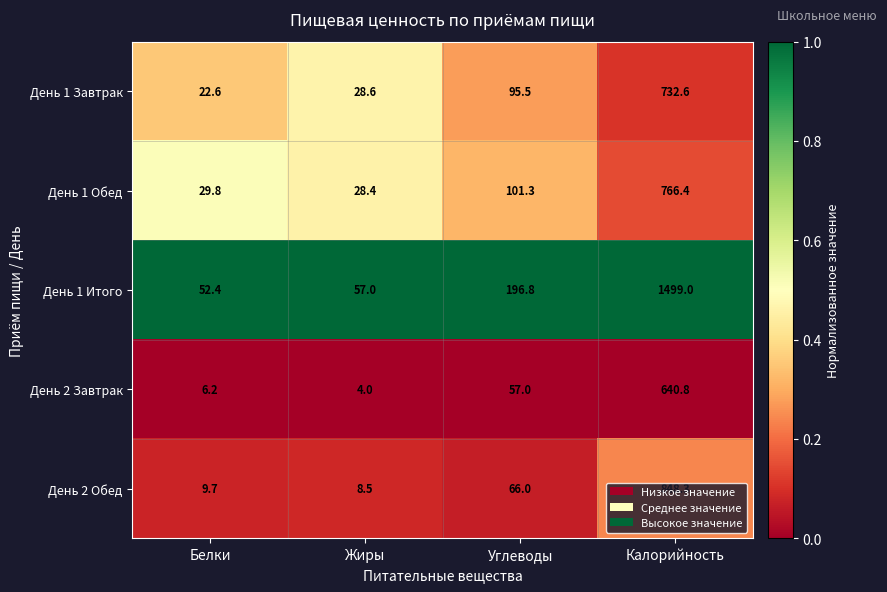

The value of День 1 Итого at Углеводы is 127.8. True or false?

False